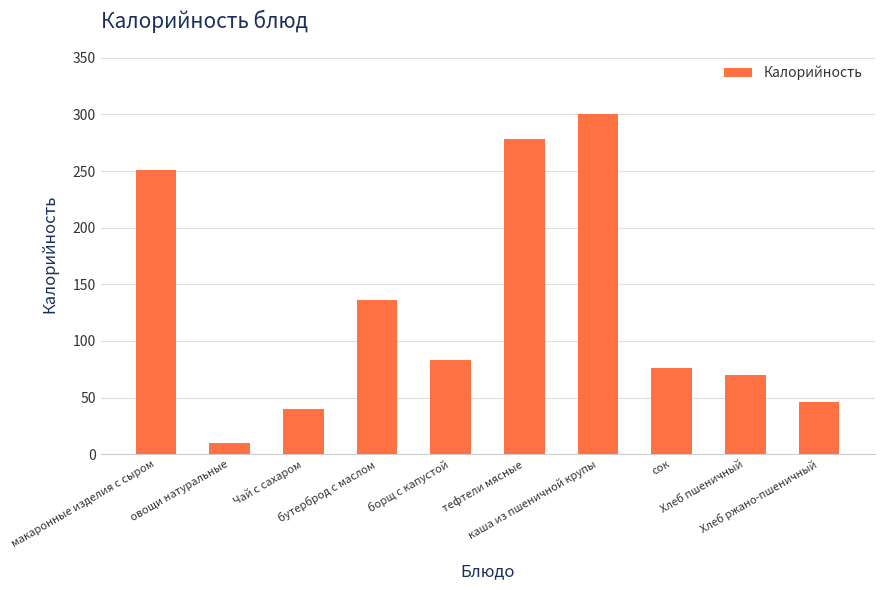

Rank the categories by value from lowest to highest.

овощи натуральные, Чай с сахаром, Хлеб ржано-пшеничный, Хлеб пшеничный, сок, борщ с капустой, бутерброд с маслом, макаронные изделия с сыром, тефтели мясные, каша из пшеничной крупы